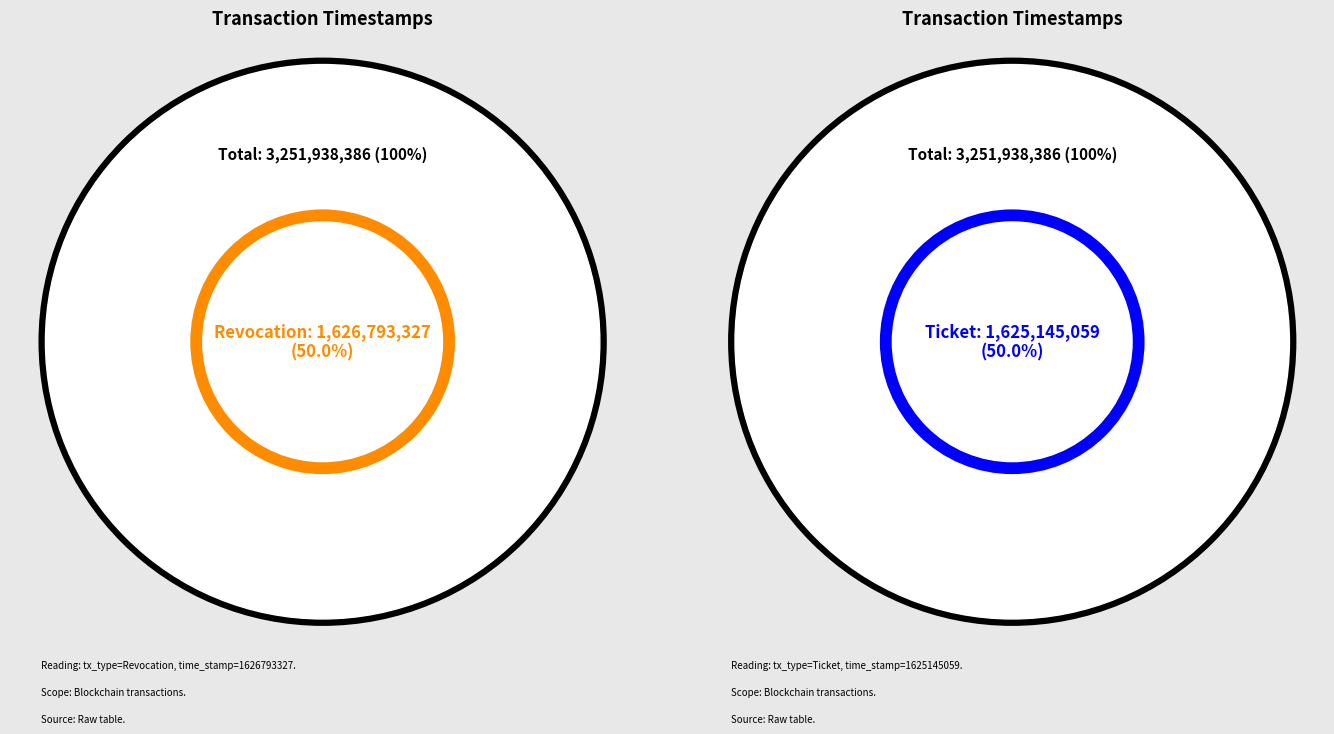

Count the number of slices in the pie.

2